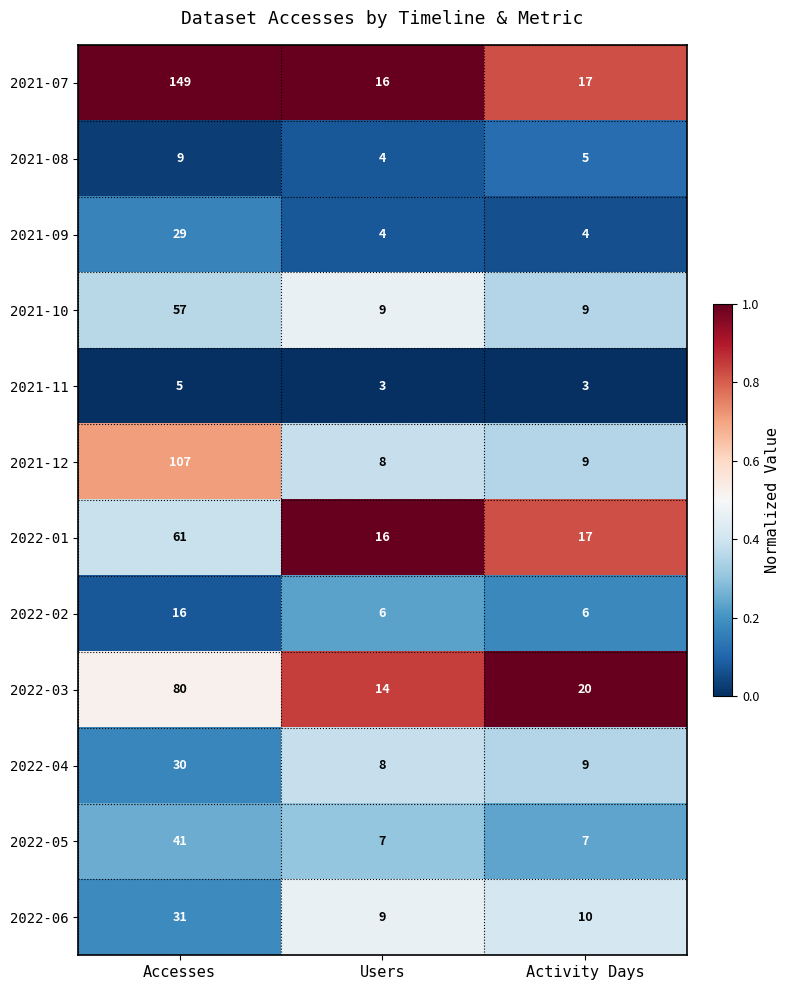

What is the maximum value shown in the chart?

149